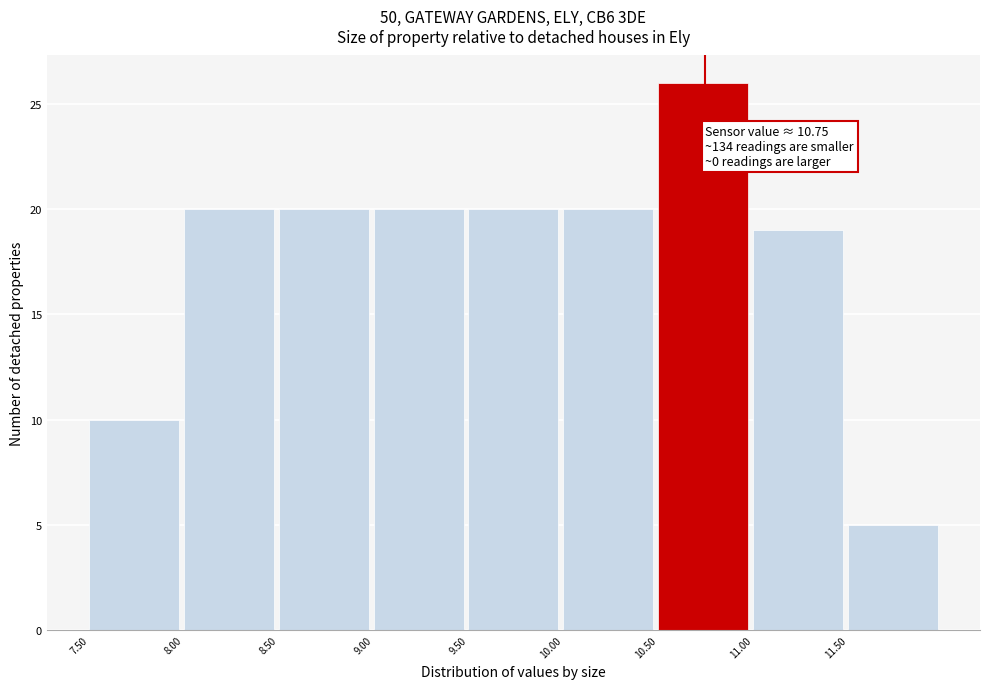

Over which range of the x-axis is the bar tallest?

10.5 to 11.0